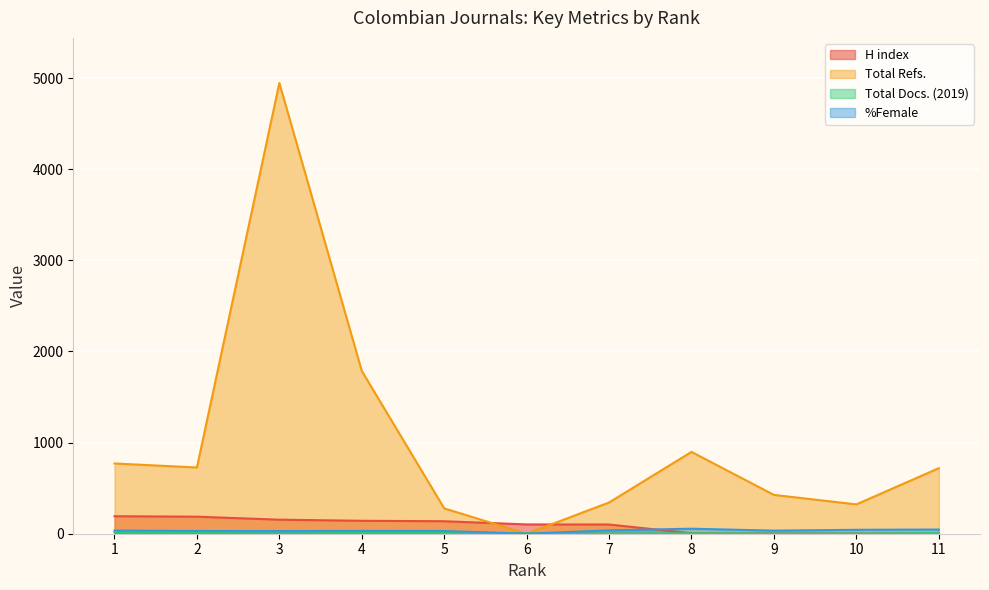

Is the value of Total Docs. (2019) at 9 greater than the value of H index at 3?

No